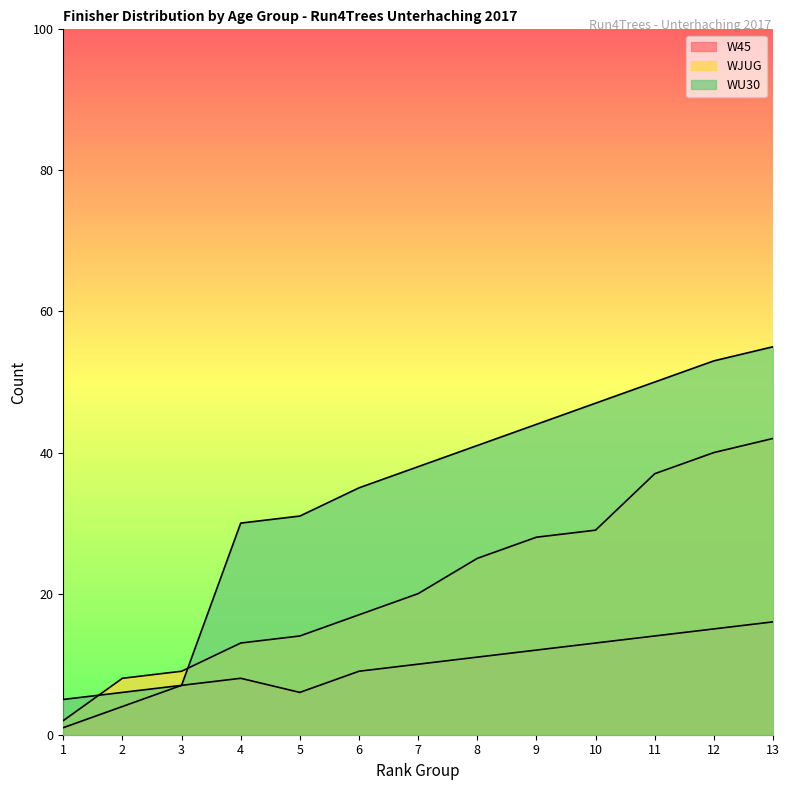

Which category has the highest value in the W45 series?

13